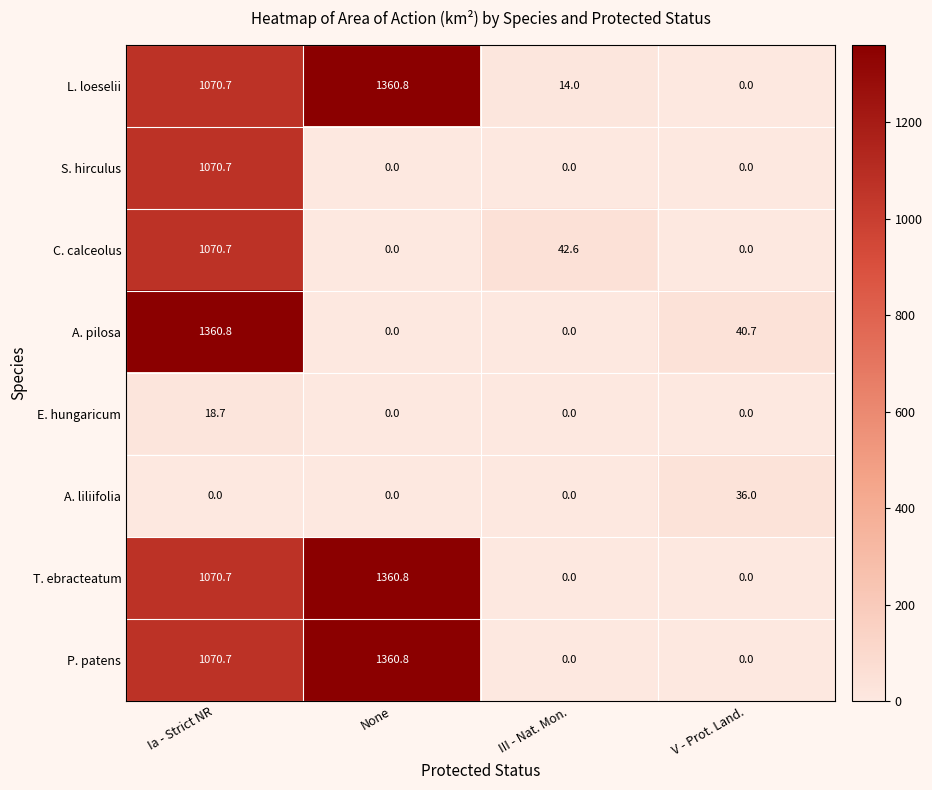

At which category is the sum across all series the highest?

Ia - Strict NR